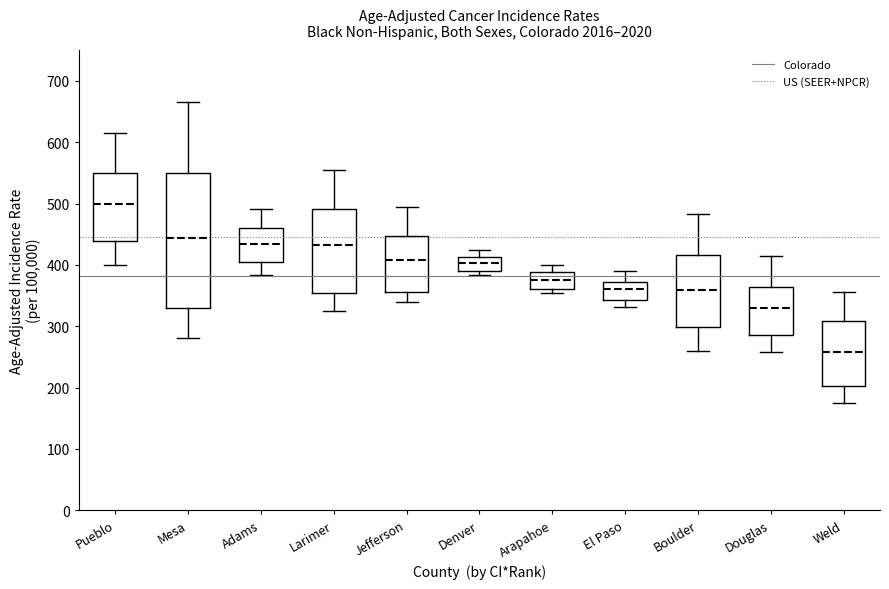

Reading left to right, transcribe this box plot: for each box, give where its median line is, the range the box spans, and where its two whiskers end, as read against the y-axis. The values are not printed on the chart, so give them approximately, as read against the axis.

Pueblo: median 500, box 440 to 550, whiskers 400 to 620
Mesa: median 440, box 330 to 550, whiskers 280 to 670
Adams: median 430, box 400 to 460, whiskers 380 to 490
Larimer: median 430, box 350 to 490, whiskers 320 to 550
Jefferson: median 410, box 360 to 450, whiskers 340 to 490
Denver: median 400, box 390 to 410, whiskers 380 to 420
Arapahoe: median 380, box 360 to 390, whiskers 350 to 400
El Paso: median 360, box 340 to 370, whiskers 330 to 390
Boulder: median 360, box 300 to 420, whiskers 260 to 480
Douglas: median 330, box 290 to 360, whiskers 260 to 410
Weld: median 260, box 200 to 310, whiskers 170 to 360